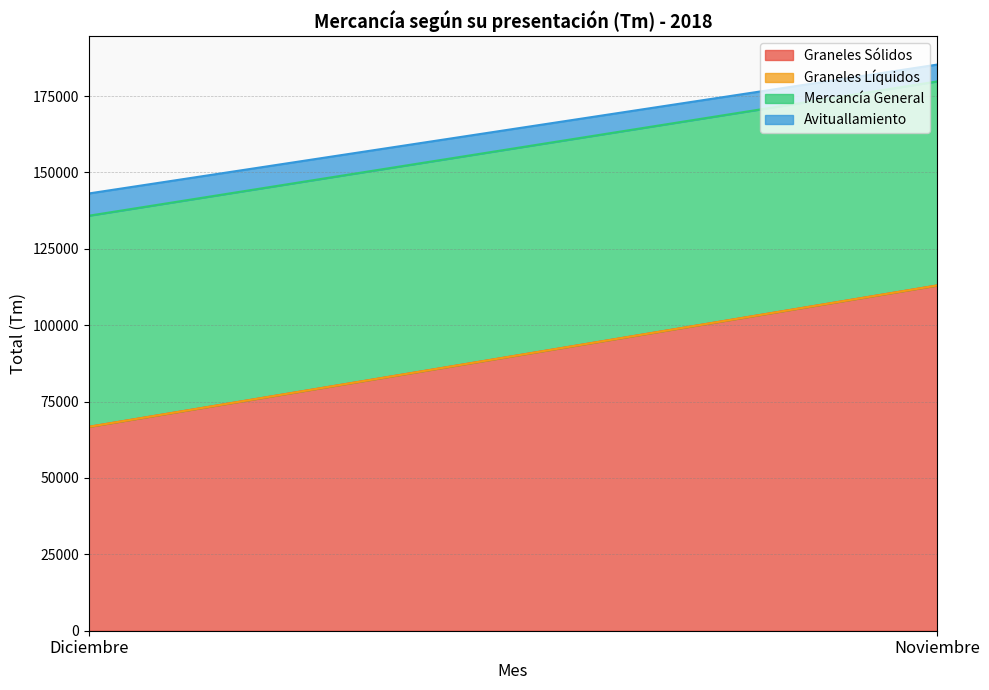

What is the total value across all series at Noviembre?

185296